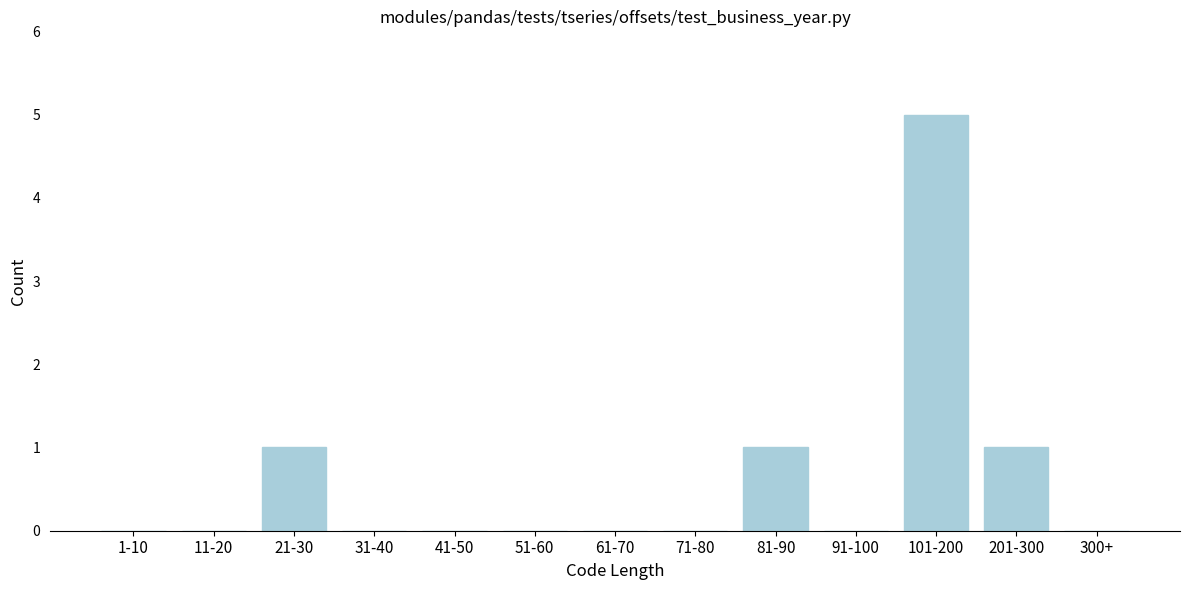

Reading right to left, transcribe all the data shown in this chart.

300+=0	201-300=1	101-200=5	91-100=0	81-90=1	71-80=0	61-70=0	51-60=0	41-50=0	31-40=0	21-30=1	11-20=0	1-10=0